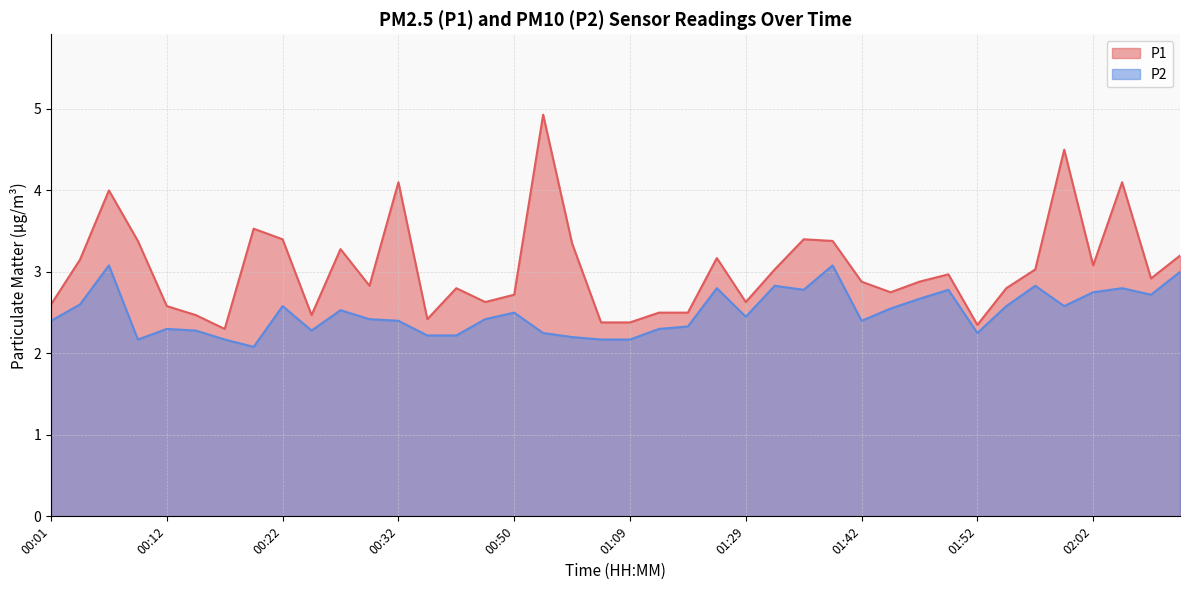

Between 00:34 and 01:24, which is larger?

01:24